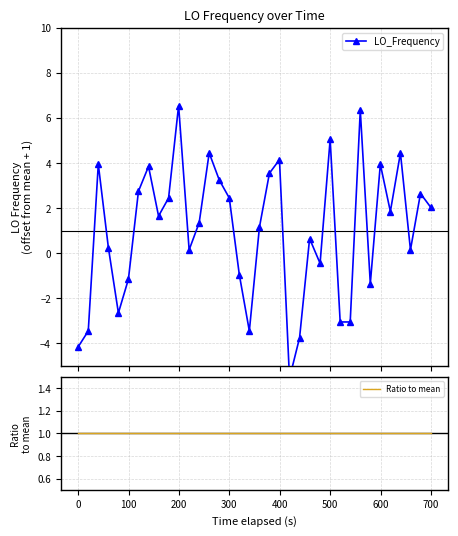

How many data points in LO_Frequency are above 1?

20